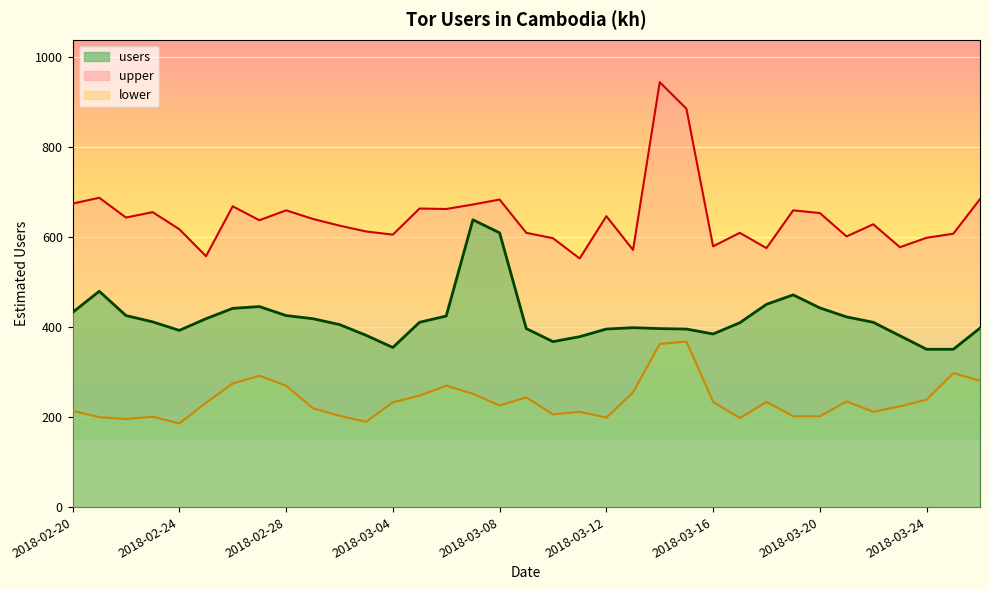

True or false: lower and users intersect in this chart.

False